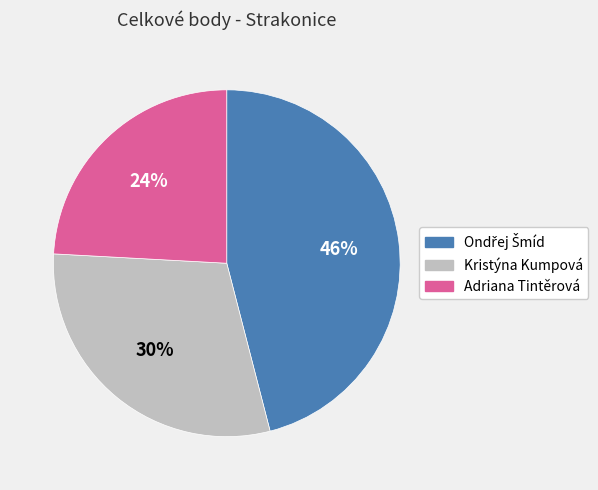

To the nearest percent, what is the combined percentage of Adriana Tintěrová and Kristýna Kumpová?

54%